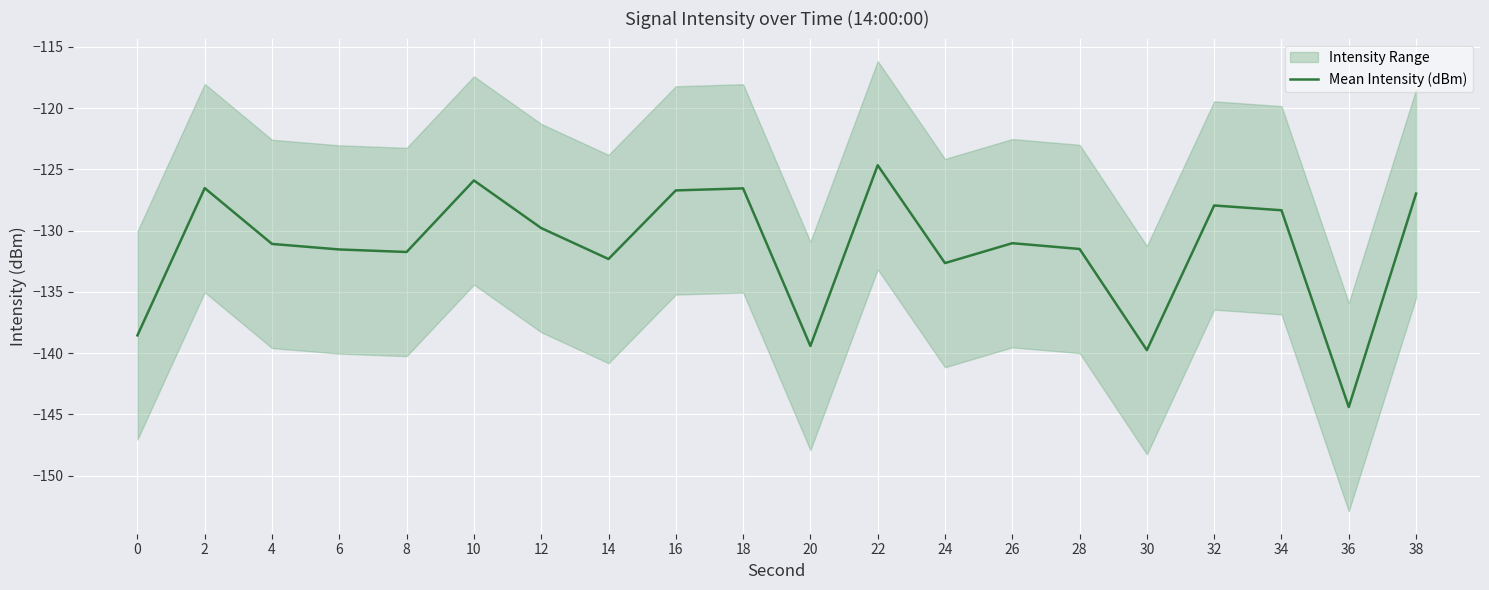

Which category has the highest value across all series?

22